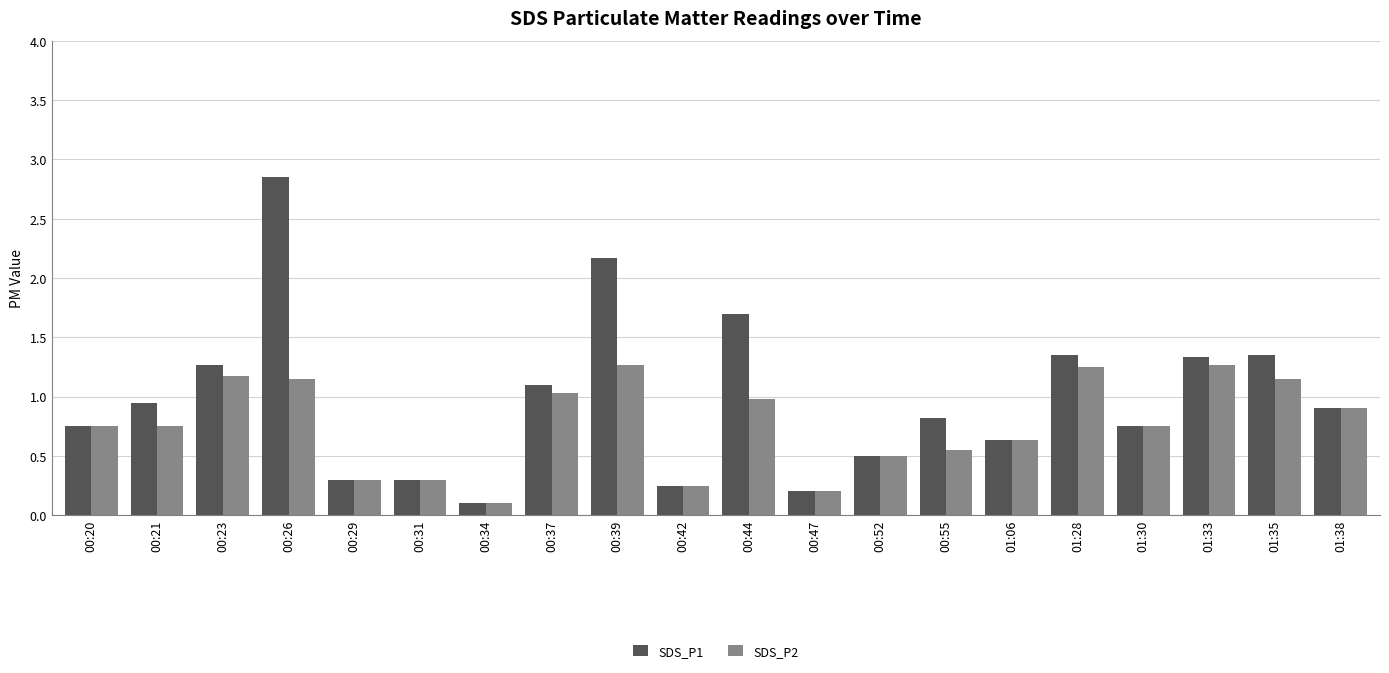

What position from the left is 00:21?

2